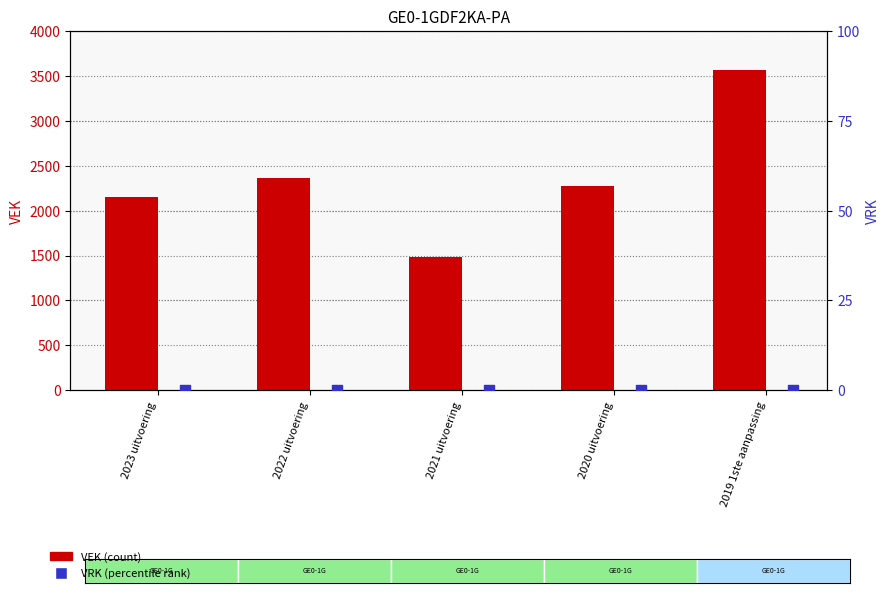

What are all the series names shown in the legend?

VEK, VRK